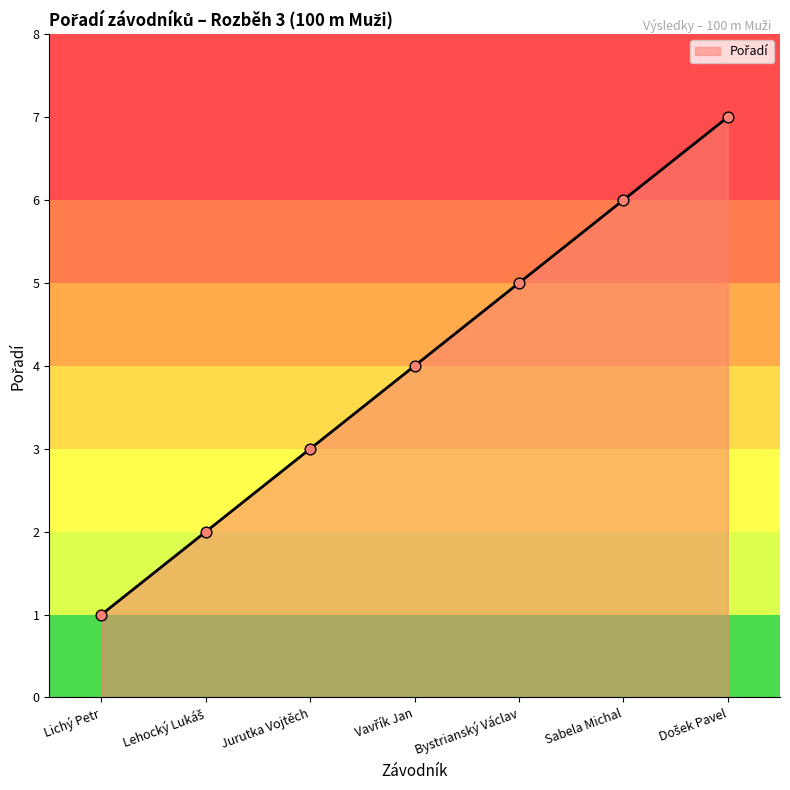

Which has a higher value, Jurutka Vojtěch or Sabela Michal?

Sabela Michal